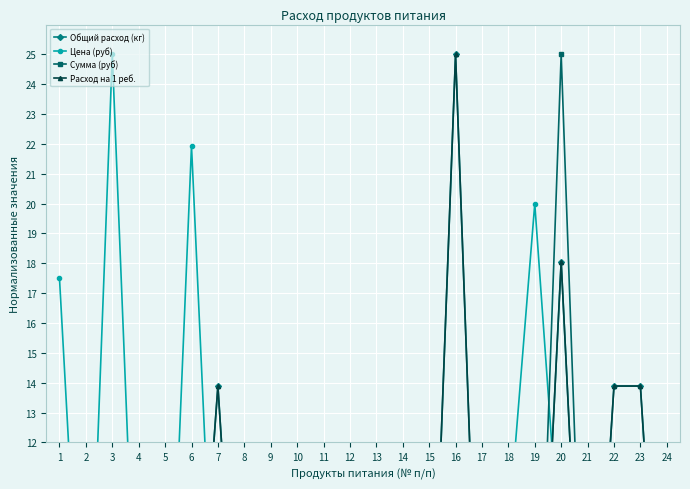

Reading left to right, transcribe all the data shown in this chart.

Общий расход (кг): 0.0	11.1	0.0	3.3	1.1	1.7	13.9	0.0	0.0	0.0	0.0	0.0	2.5	6.9	1.4	25.0	0.7	0.8	0.0	18.1	0.0	13.9	13.9	0.0
Цена (руб): 17.5	1.4	25.0	2.8	0.6	21.9	2.4	2.4	3.5	1.6	2.8	1.2	5.8	0.9	1.2	1.2	8.2	9.0	20.0	7.5	11.0	2.2	2.2	1.0
Сумма (руб): 0.0	2.9	0.0	1.7	0.1	6.8	6.0	0.0	0.0	0.0	0.0	0.0	2.7	1.2	0.3	5.8	1.1	1.4	0.0	25.0	0.0	5.8	5.8	0.0
Расход на 1 реб.: 0.0	11.1	0.0	3.3	1.1	1.7	13.9	0.0	0.0	0.0	0.0	0.0	2.5	6.9	1.4	25.0	0.7	0.8	0.0	18.1	0.0	13.9	13.9	0.0